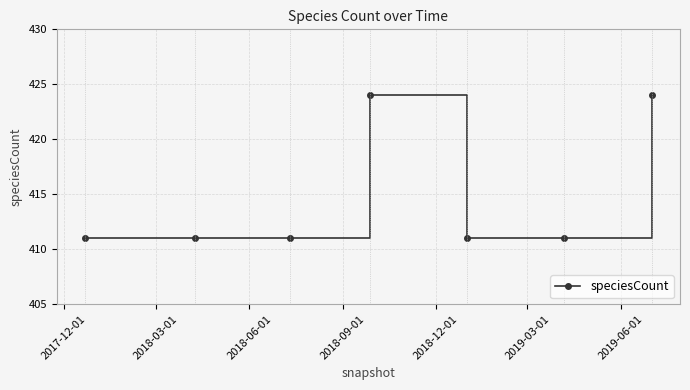

Reading left to right, extract all data points from this chart.

411	411	411	424	411	411	424